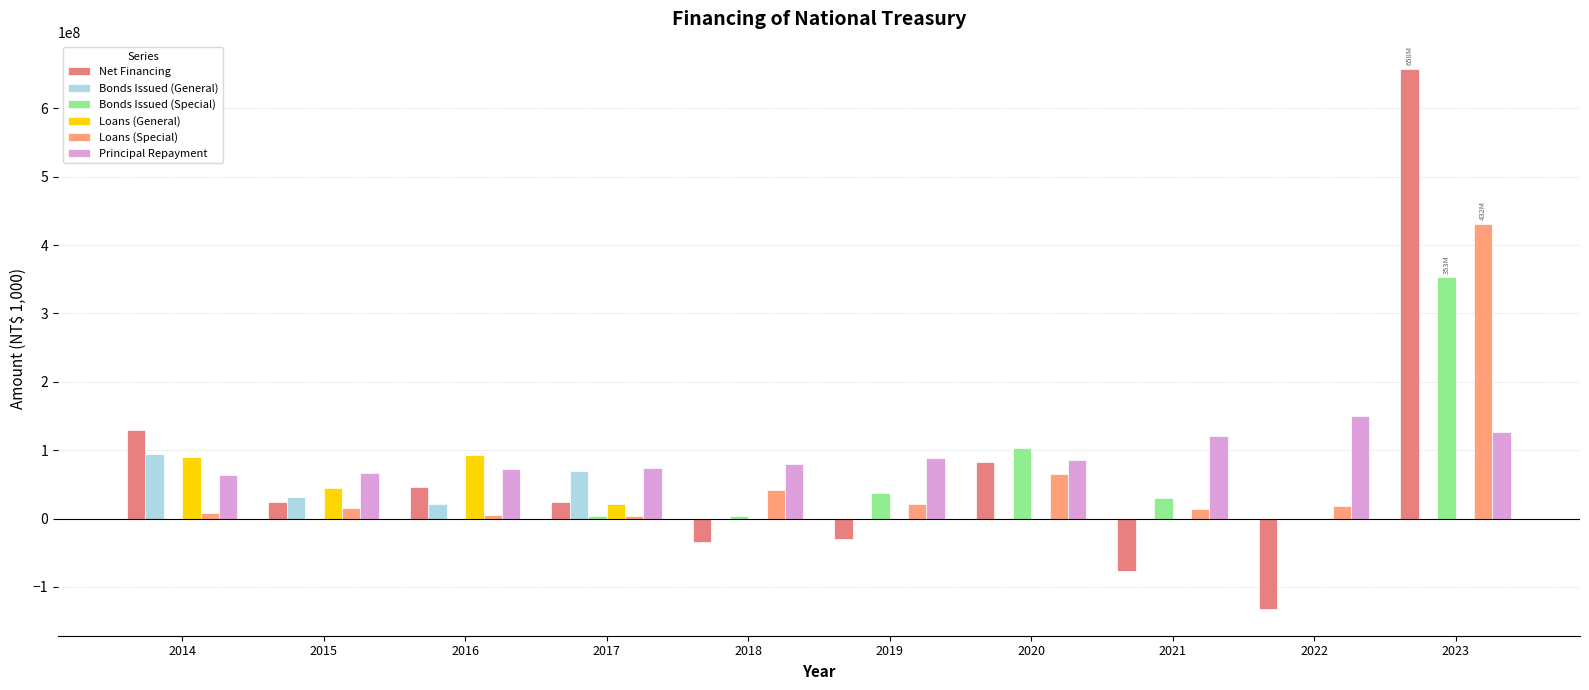

List the series in order of their peak value, lowest first.

Loans (General), Bonds Issued (General), Principal Repayment, Bonds Issued (Special), Loans (Special), Net Financing